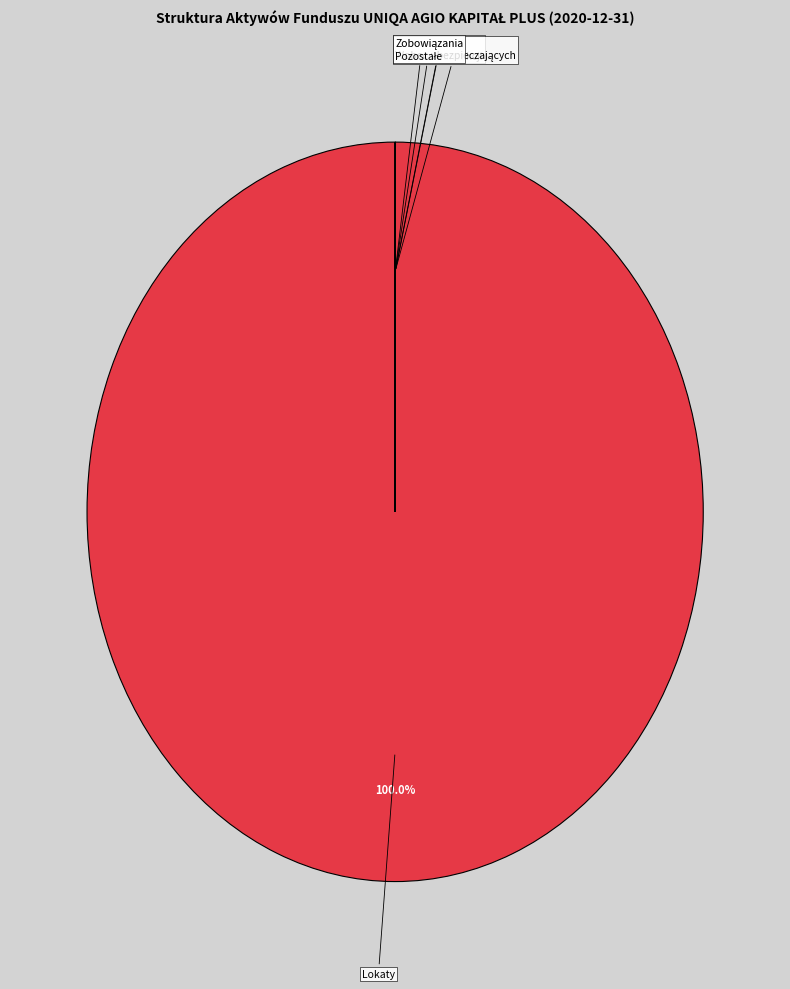

Count the number of slices in the pie.

6